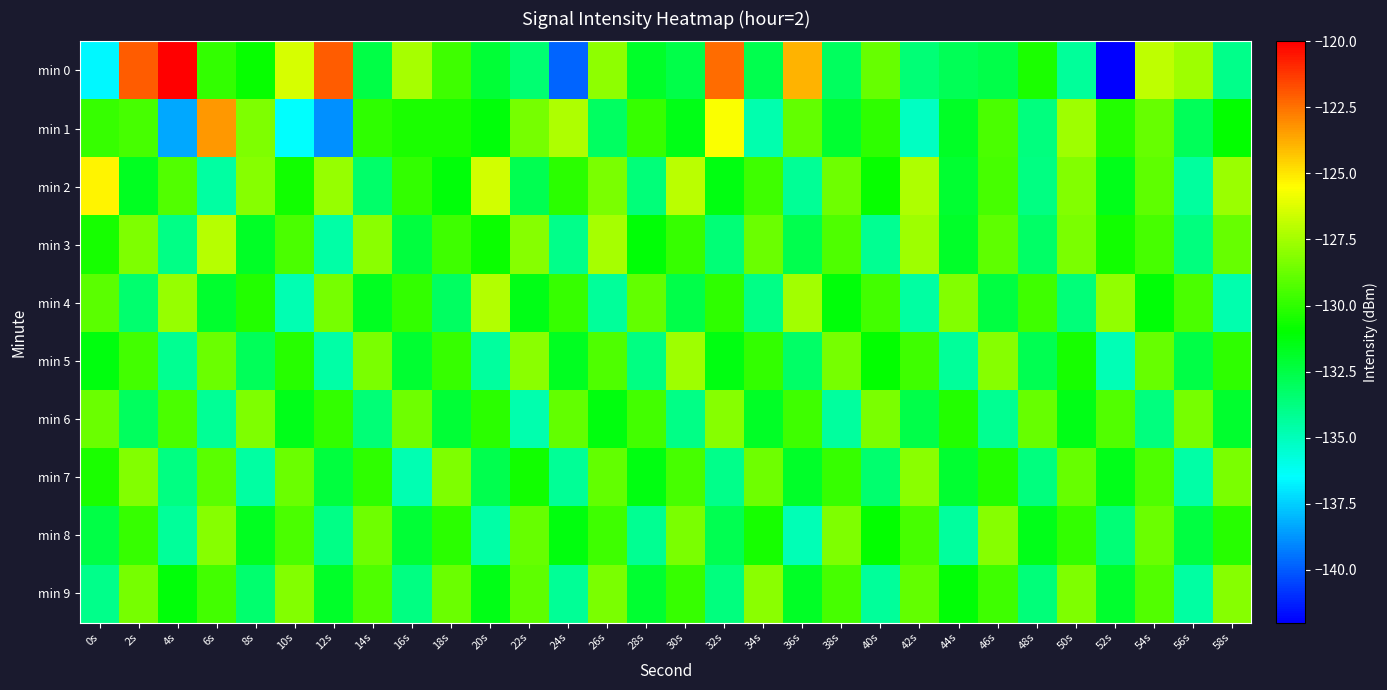

What is the difference between the highest and lowest values at 4s?

18.3